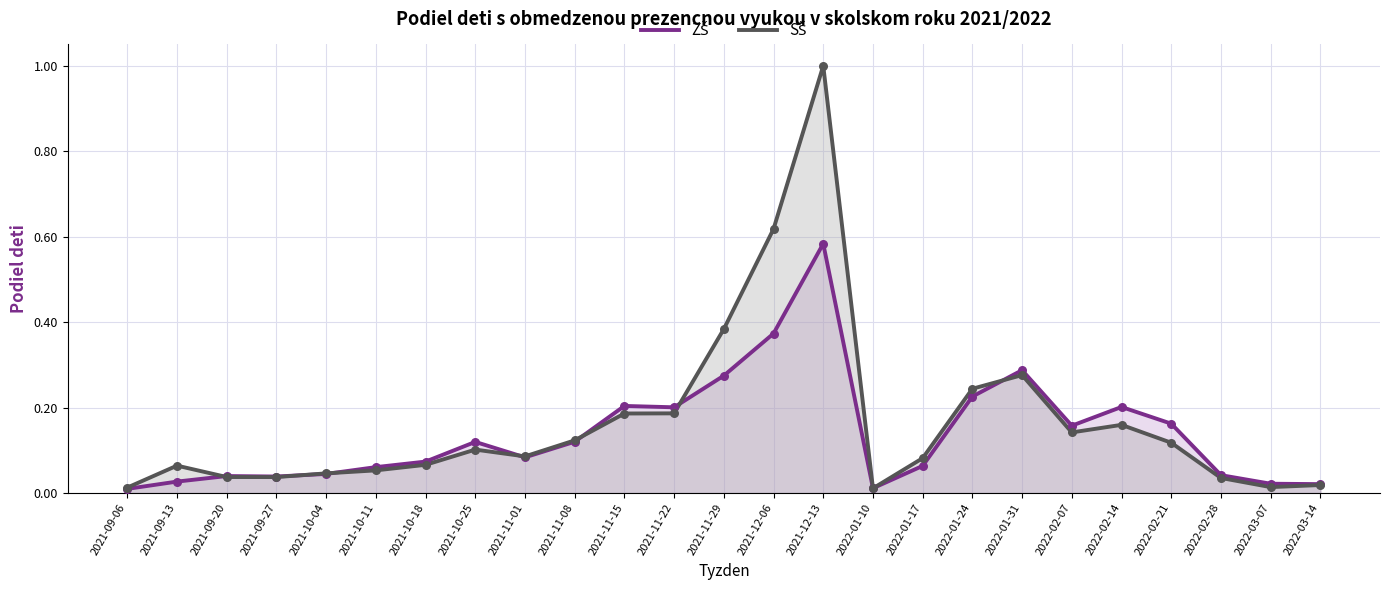

Is the value of ZŠ at 2021-09-20 greater than the value of SŠ at 2021-10-18?

No